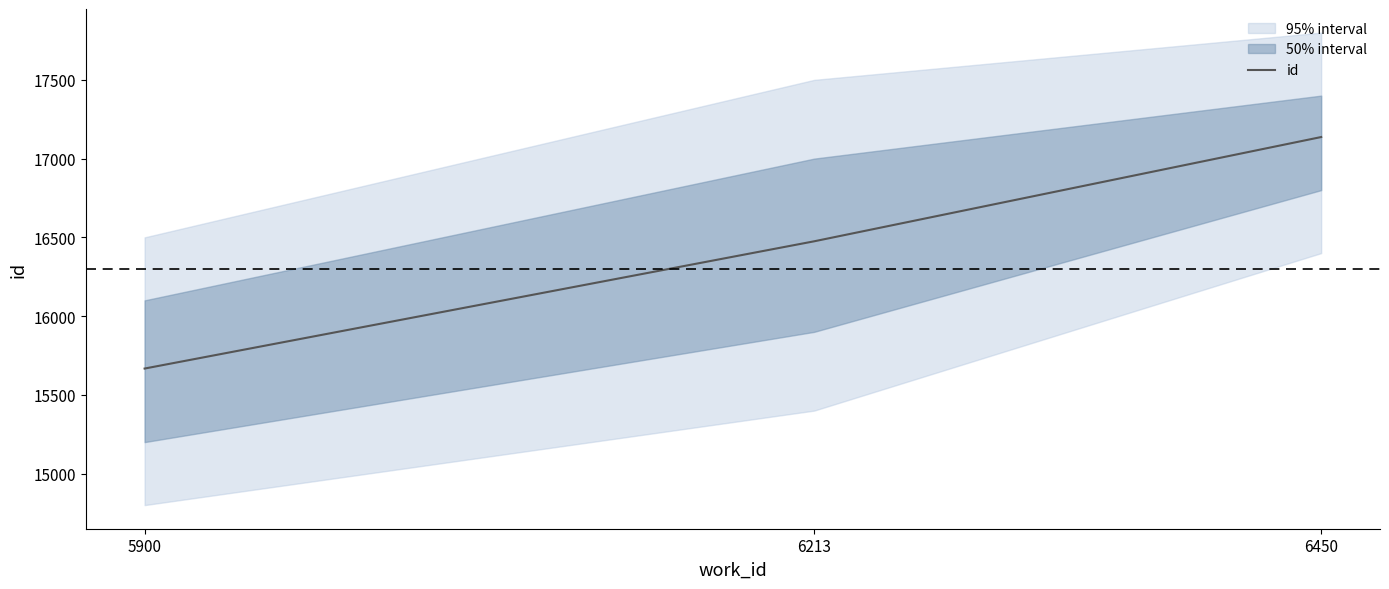

Between 6450 and 6213, which is larger?

6450